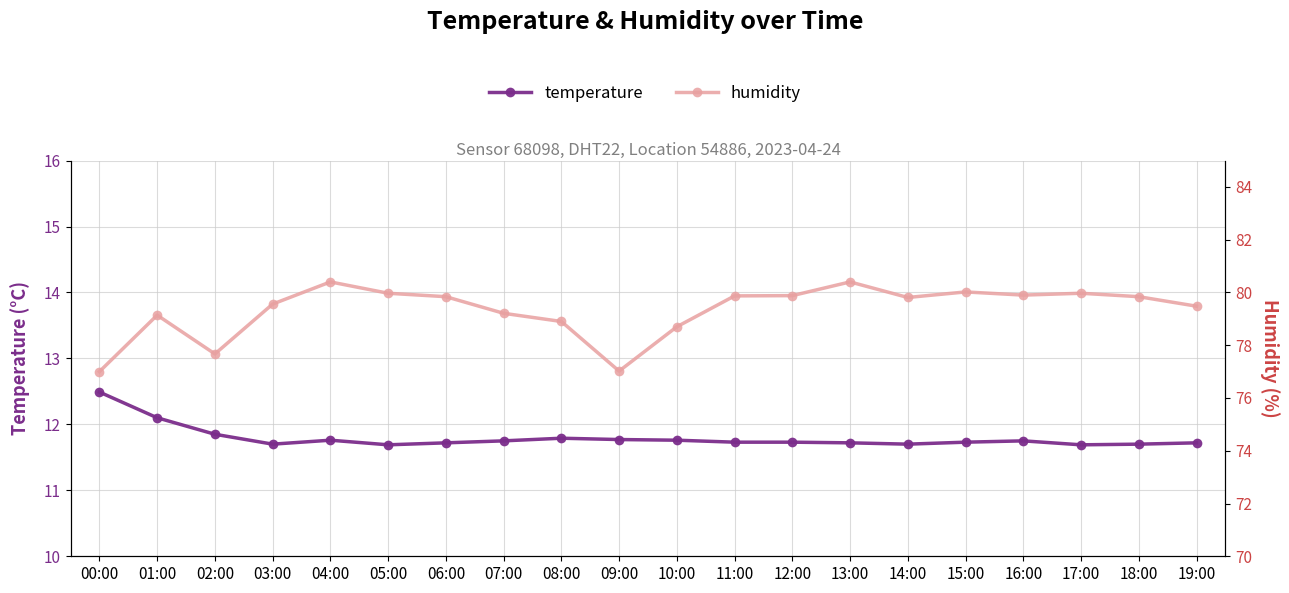

What are all the series names shown in the legend?

temperature, humidity